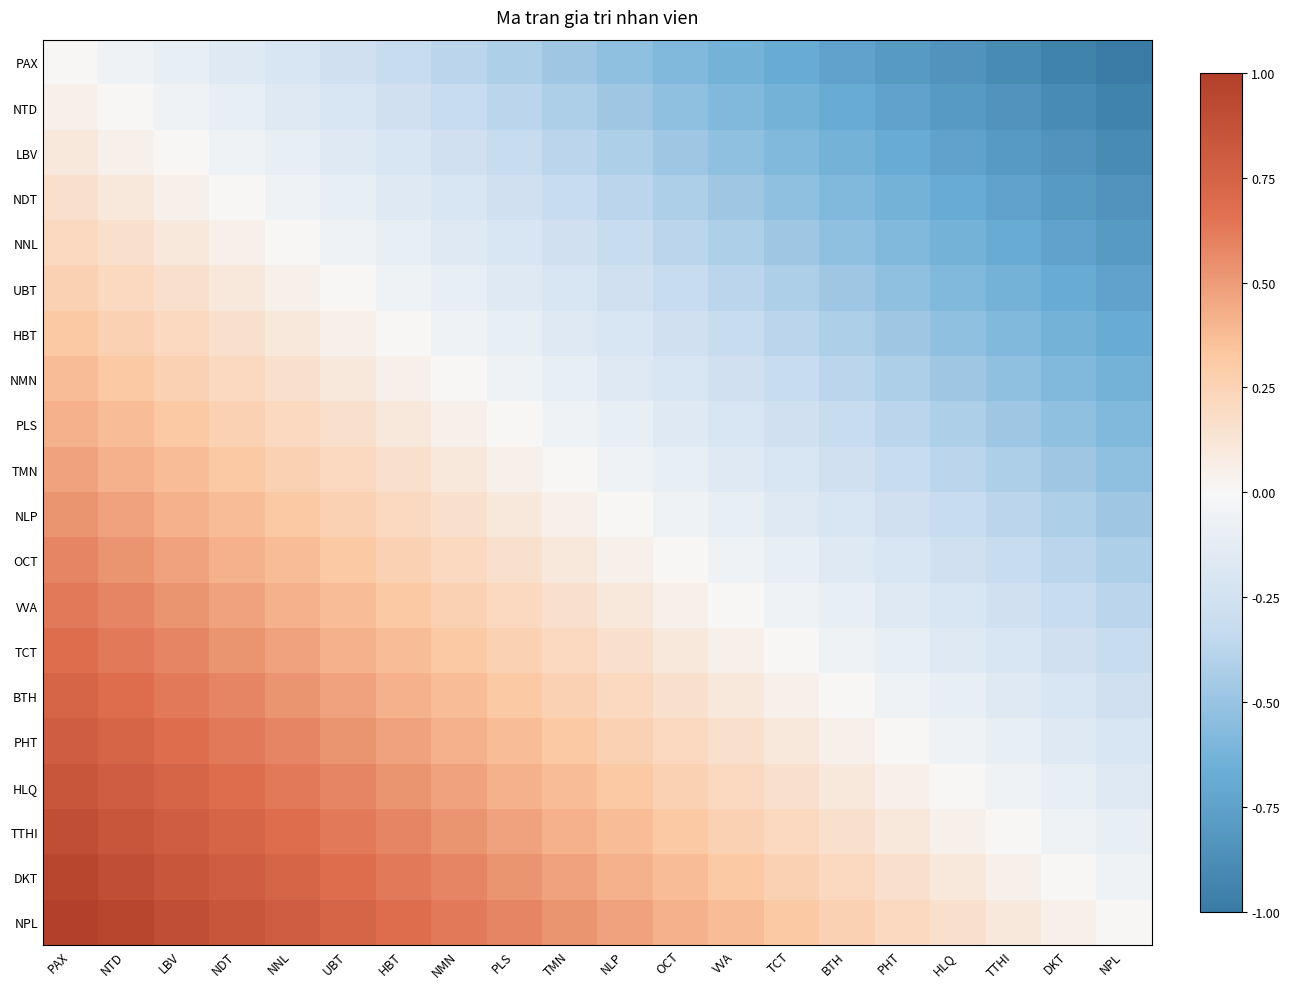

At which category is the sum across all series the highest?

PAX